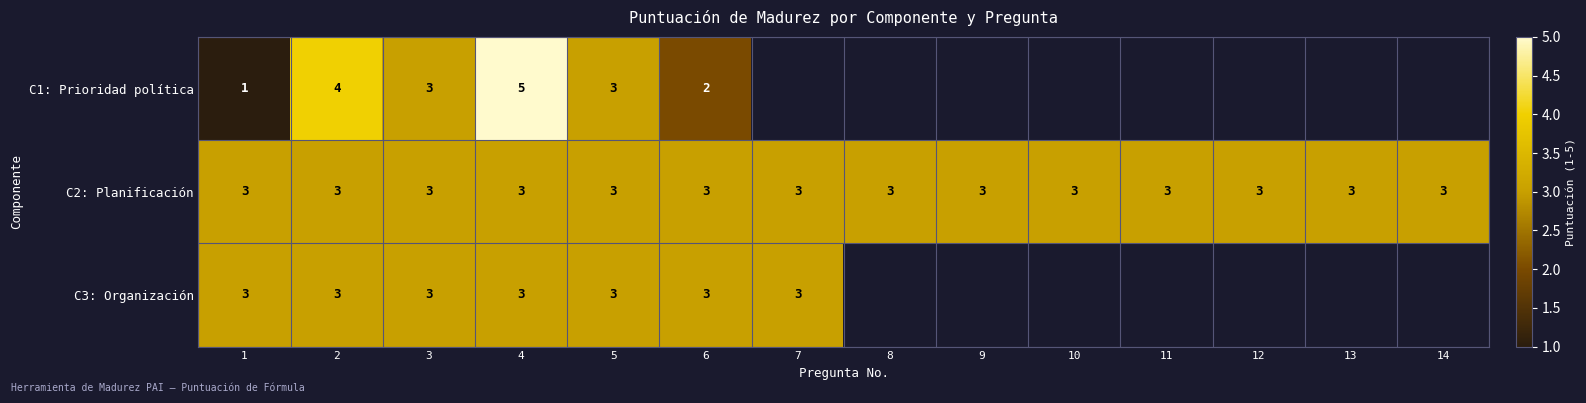

What is the greatest value displayed?

5.0